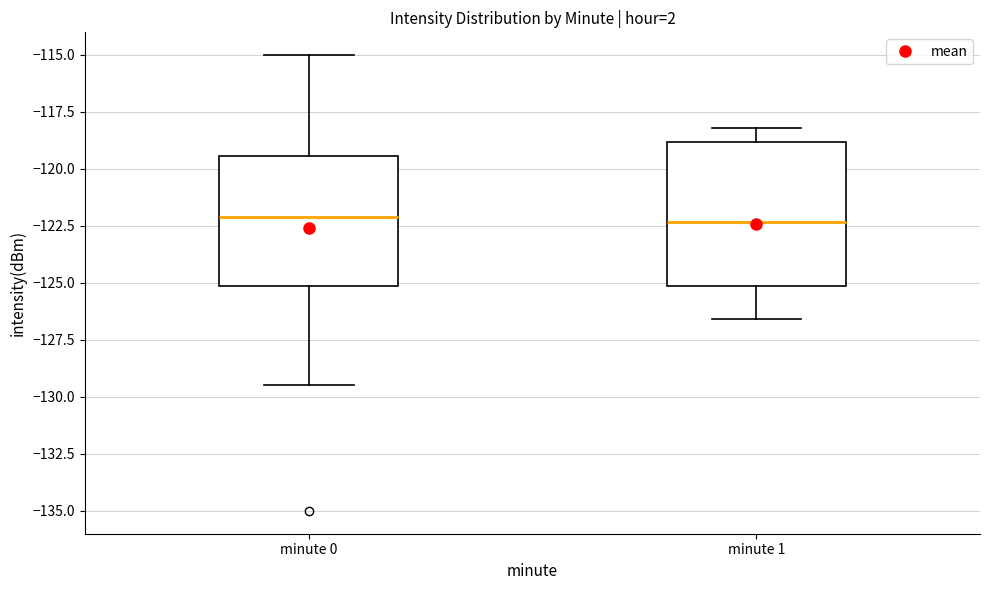

Reading left to right, transcribe this box plot: for each box, give where its median line is, the range the box spans, and where its two whiskers end, as read against the y-axis. The values are not printed on the chart, so give them approximately, as read against the axis.

minute 0: median -122.0, box -125.0 to -119.5, whiskers -129.5 to -115.0
minute 1: median -122.5, box -125.0 to -119.0, whiskers -126.5 to -118.0